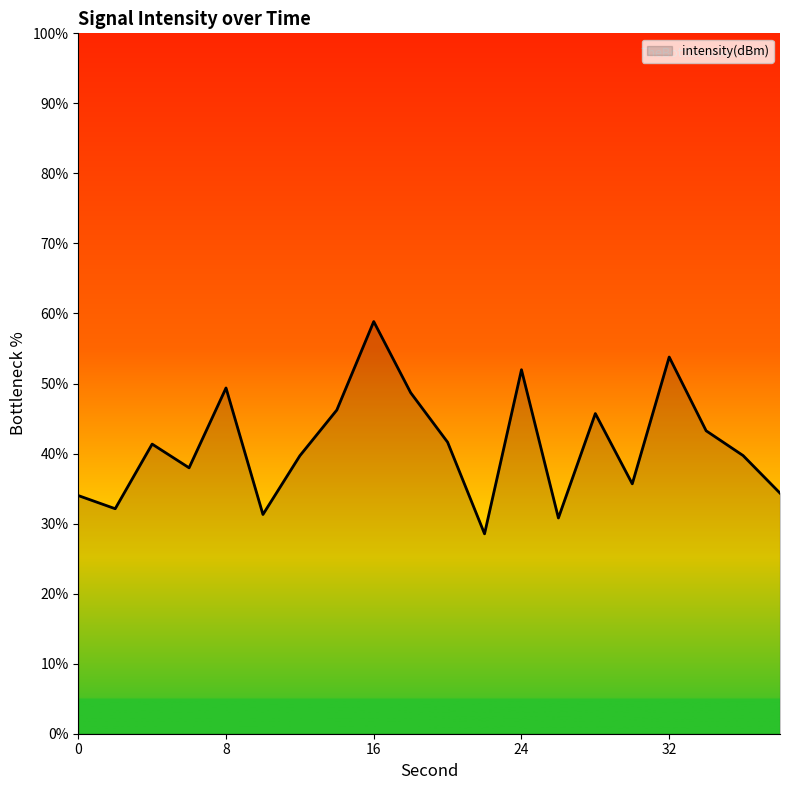

What is the difference between the maximum and minimum values?

30.3